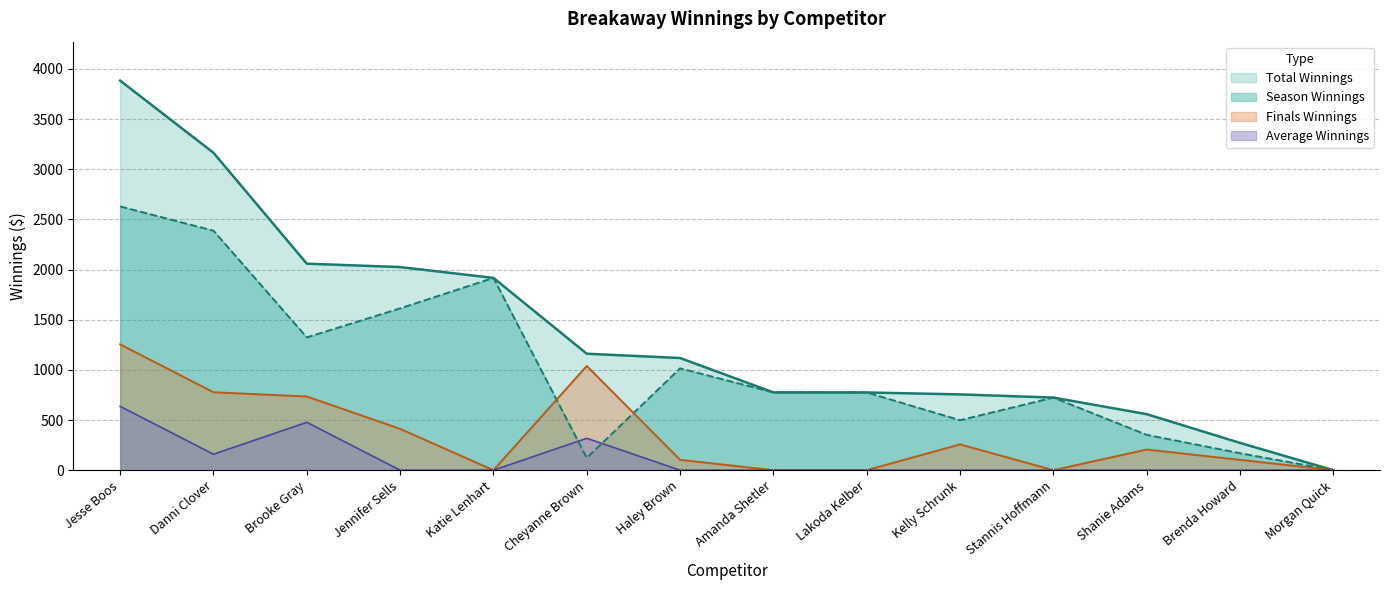

The value of Season Winnings at Kelly Schrunk is 498.2. True or false?

True